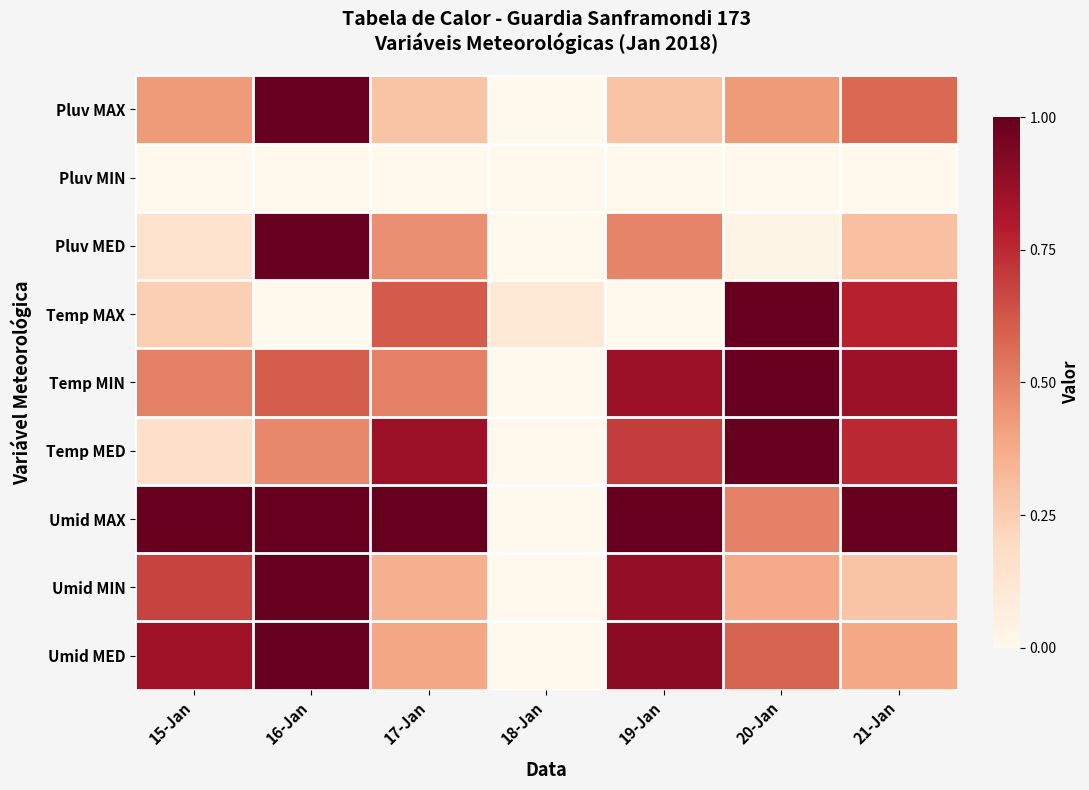

Which series has the widest spread of values?

Pluv MAX